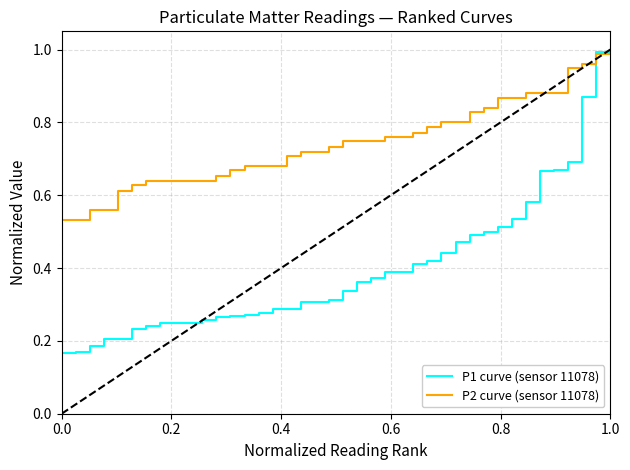

Which series has the largest range (max minus min)?

P1 curve (sensor 11078)